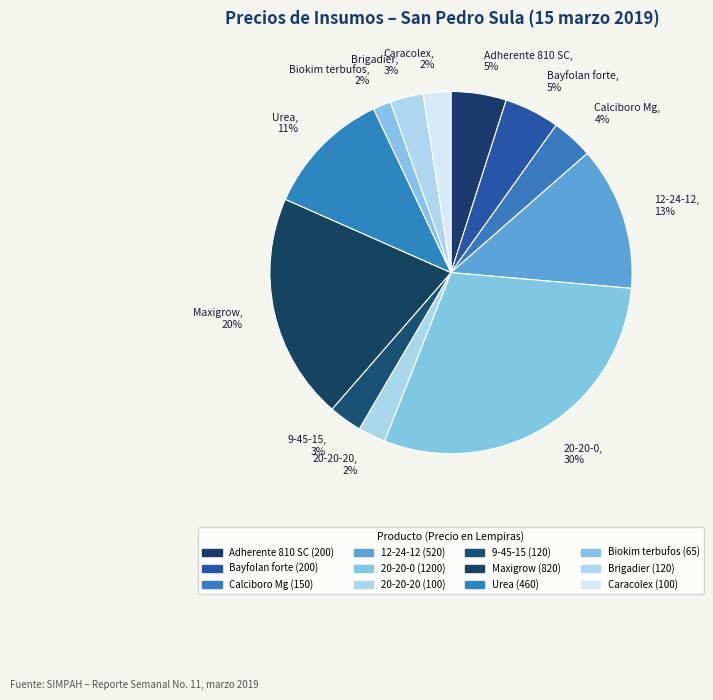

Which category has the biggest portion of the pie?

20-20-0